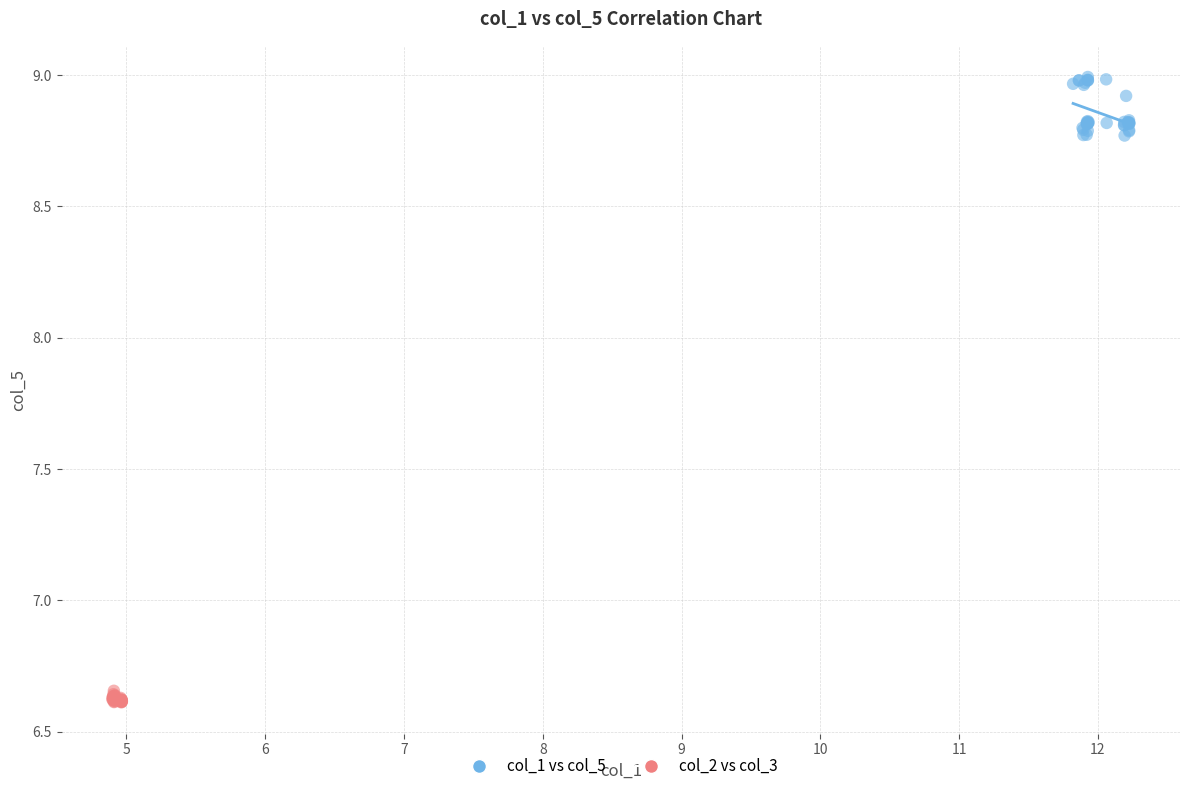

Which series reaches the maximum Y coordinate?

col_1 vs col_5